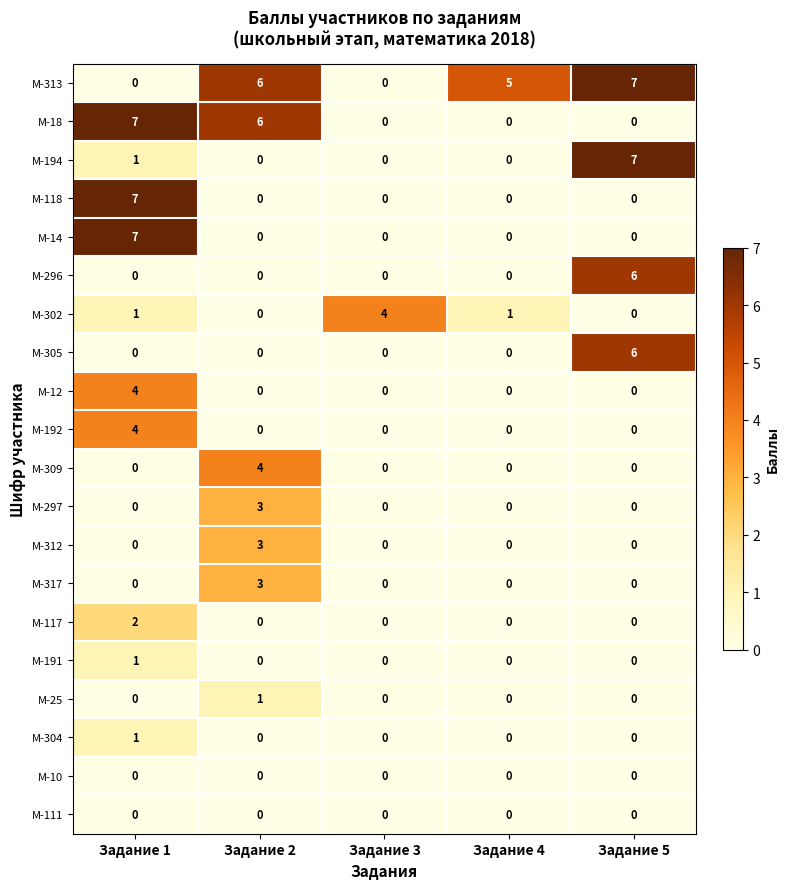

What is the spread (max minus min) of values at Задание 1?

7